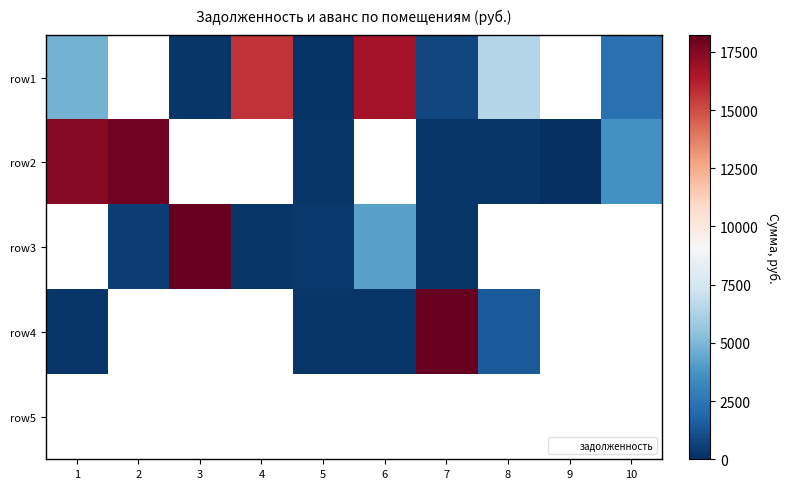

Reading left to right, what are all the values shown in this chart?

row1: 1=4835.0	2=0.0	3=260.3	4=15725.6	5=178.6	6=16713.8	7=798.6	8=6436.1	9=0.0	10=2286.1
row2: 1=17413.8	2=17974.0	3=0.0	4=0.0	5=238.7	6=0.0	7=260.3	8=262.1	9=14.3	10=3582.0
row3: 1=0.0	2=523.0	3=18218.0	4=260.3	5=322.5	6=4172.4	7=253.9	8=0.0	9=0.0	10=0.0
row4: 1=262.1	2=0.0	3=0.0	4=0.0	5=226.0	6=262.1	7=18177.7	8=1433.9	9=0.0	10=0.0
row5: 1=0.0	2=0.0	3=0.0	4=0.0	5=0.0	6=0.0	7=0.0	8=0.0	9=0.0	10=0.0